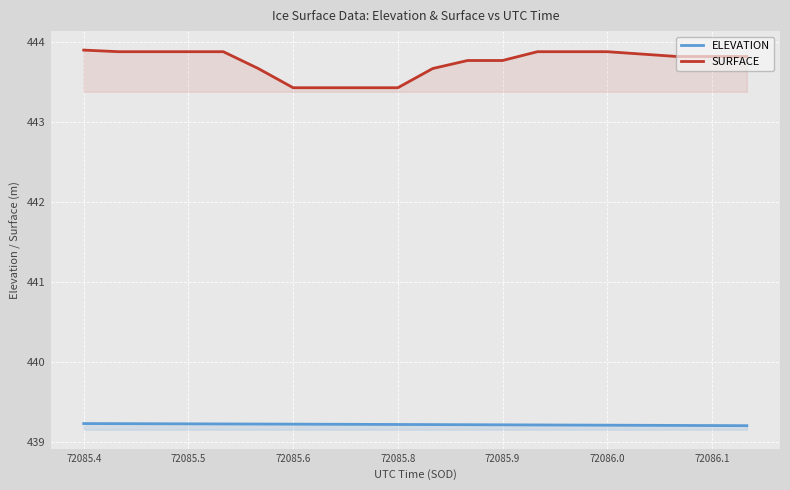

List the series in order of their peak value, lowest first.

ELEVATION, SURFACE